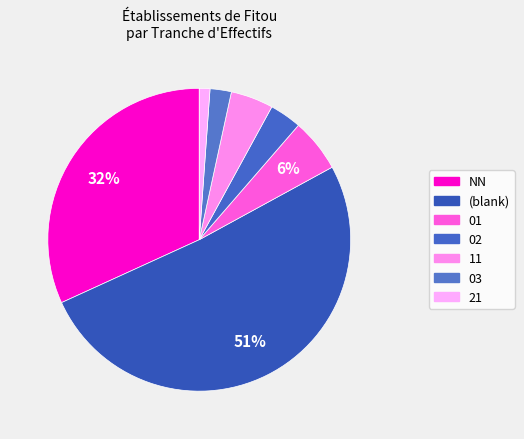

To the nearest percent, what is the average slice percentage?

14%